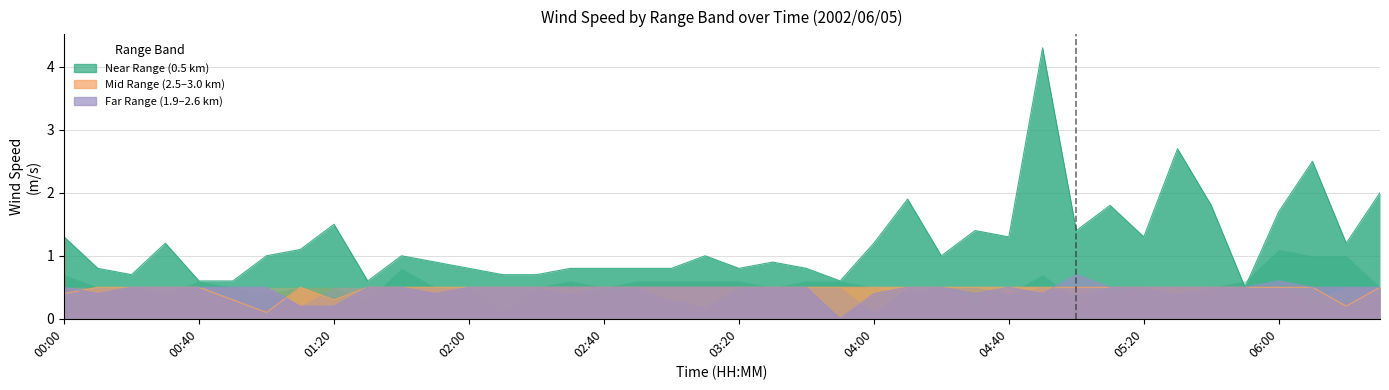

Is it true that col_2 (0.500) equals 1.7 at 01:00?

False